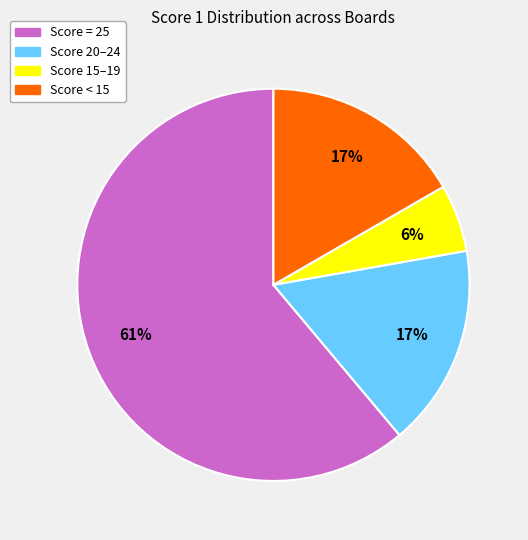

Between Score 15–19 and Score < 15, which is larger?

Score < 15